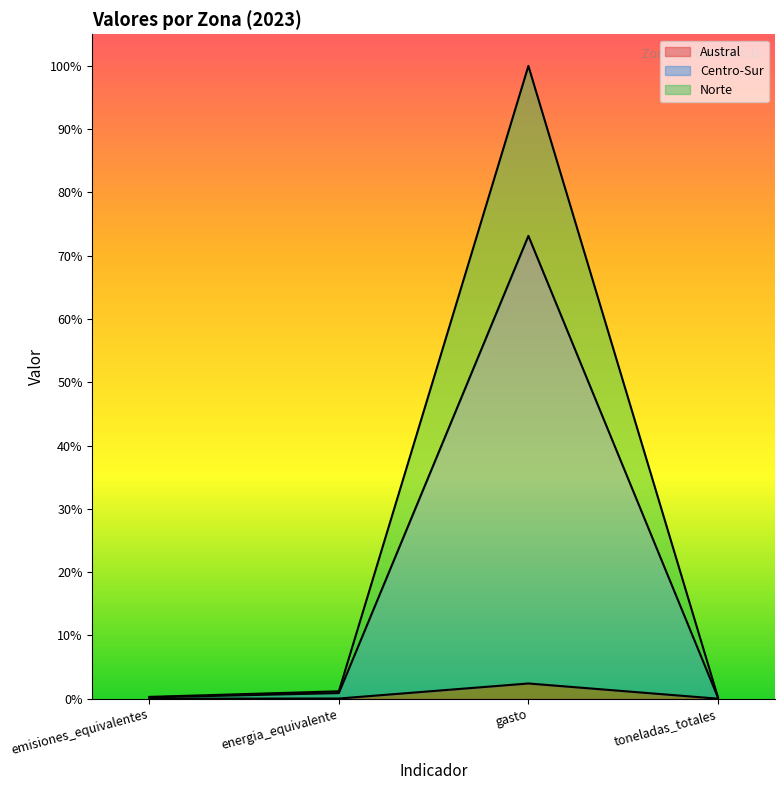

True or false: Centro-Sur and Austral intersect in this chart.

False